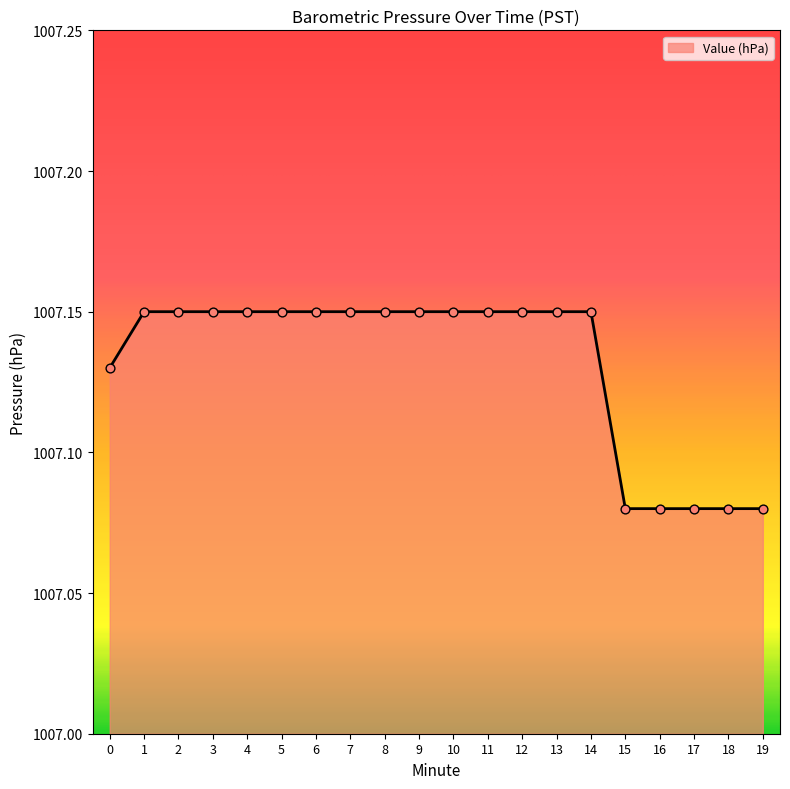

Approximately how many times larger is the value at 3 compared to 10?

1.0